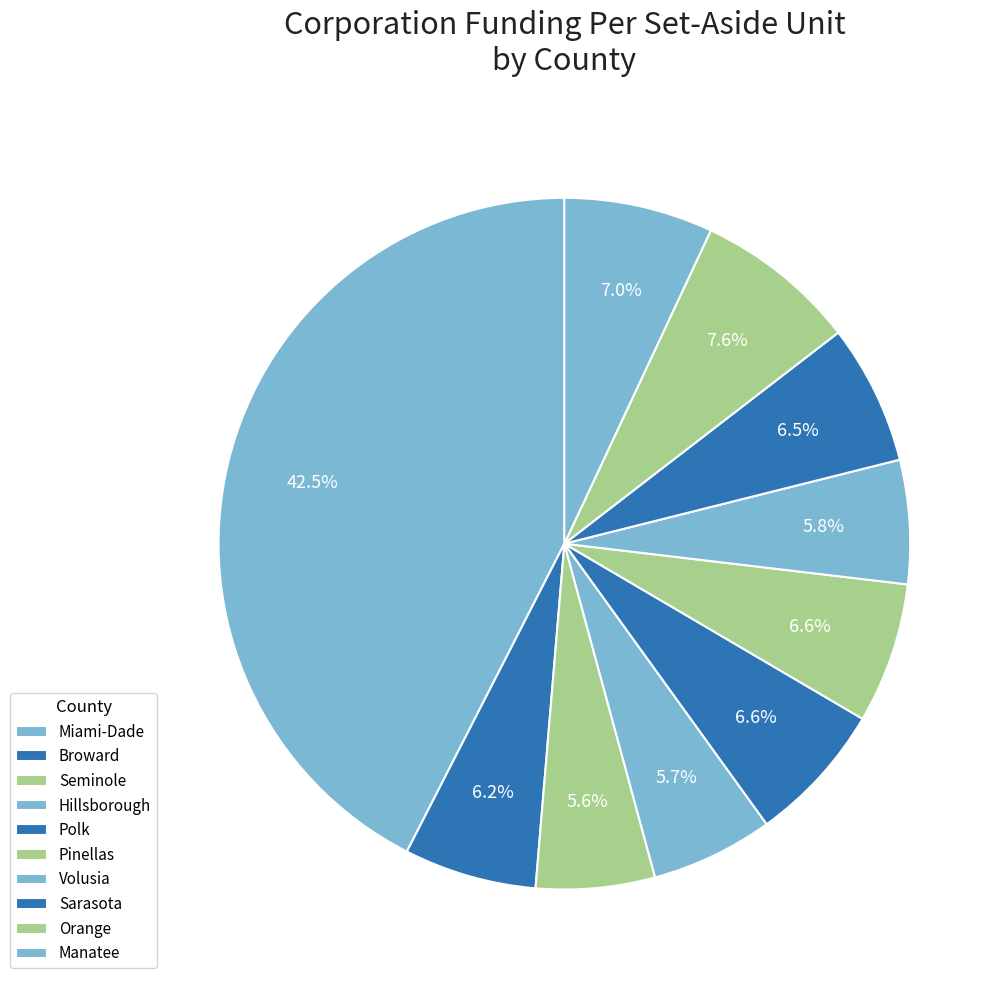

How many segments does this pie chart have?

10